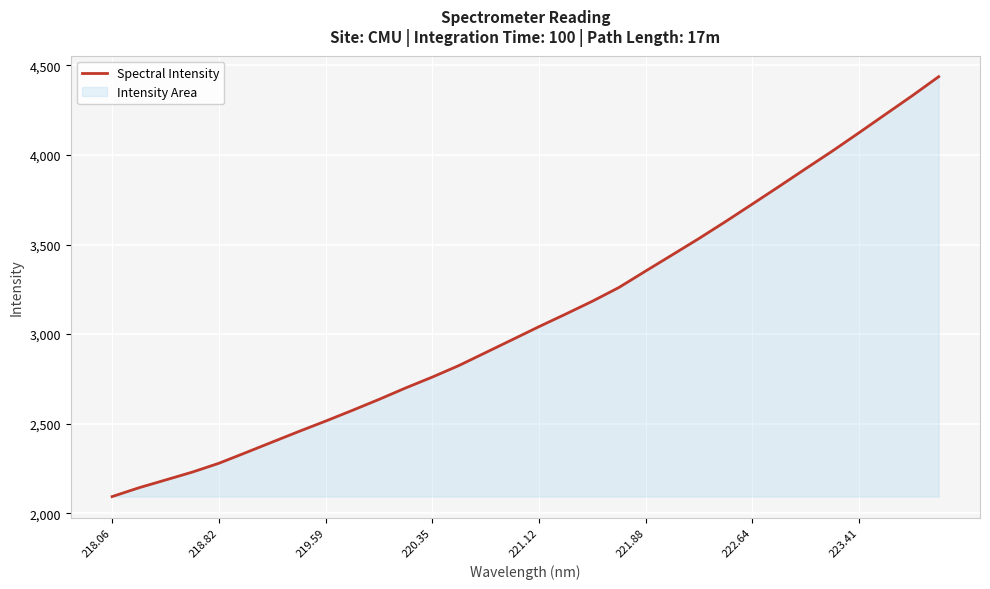

The value at 218.82 is 3245.1. True or false?

False